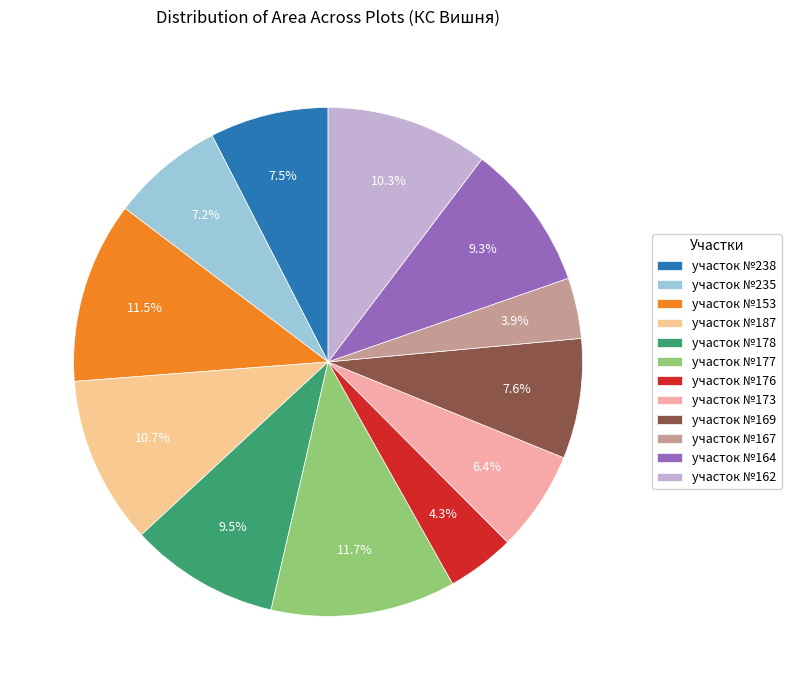

To the nearest percent, what percentage of the pie is участок №169?

8%